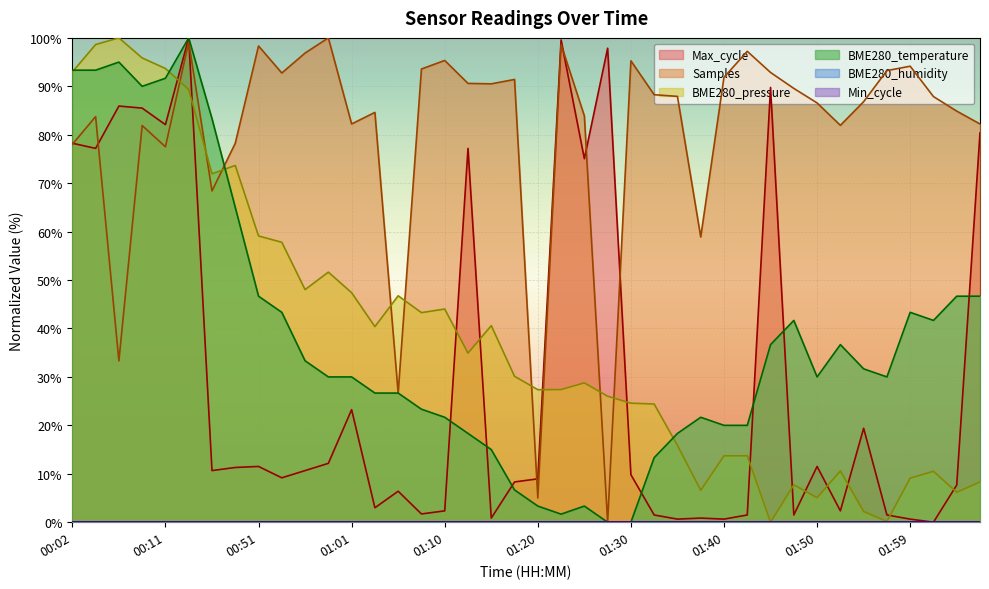

Does the chart display data point markers on the line(s)?

No